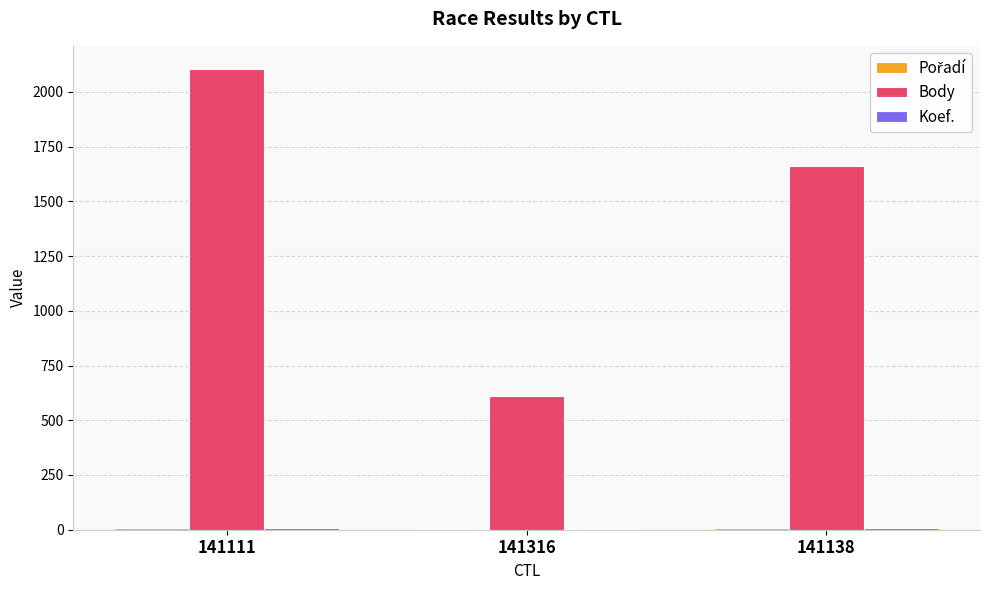

How many groups of bars are there?

3